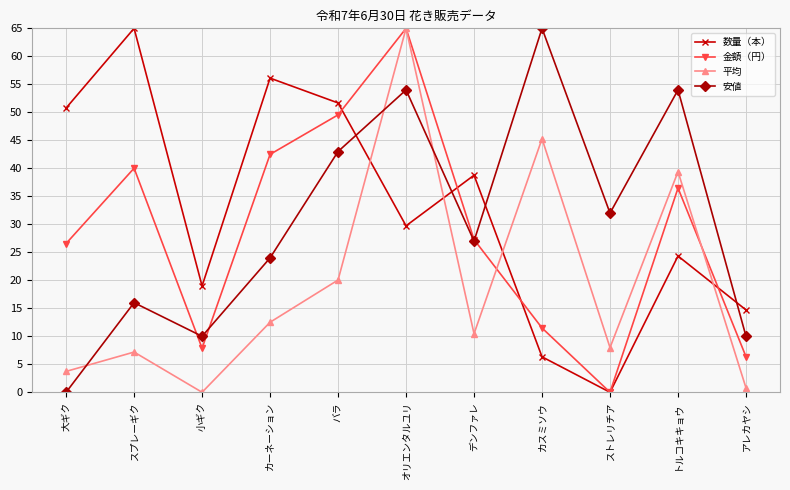

What position from the left is ストレリチア?

9